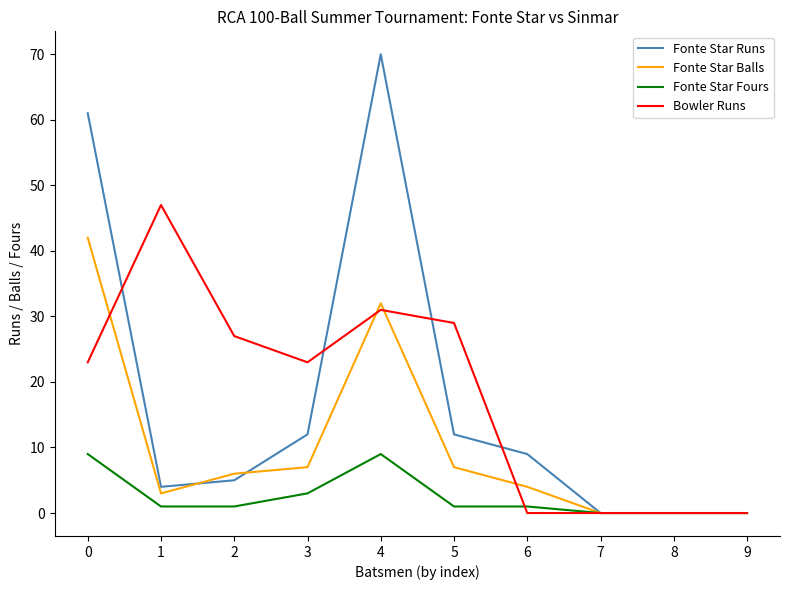

List the series in order of their peak value, highest first.

Fonte Star Runs, Bowler Runs, Fonte Star Balls, Fonte Star Fours